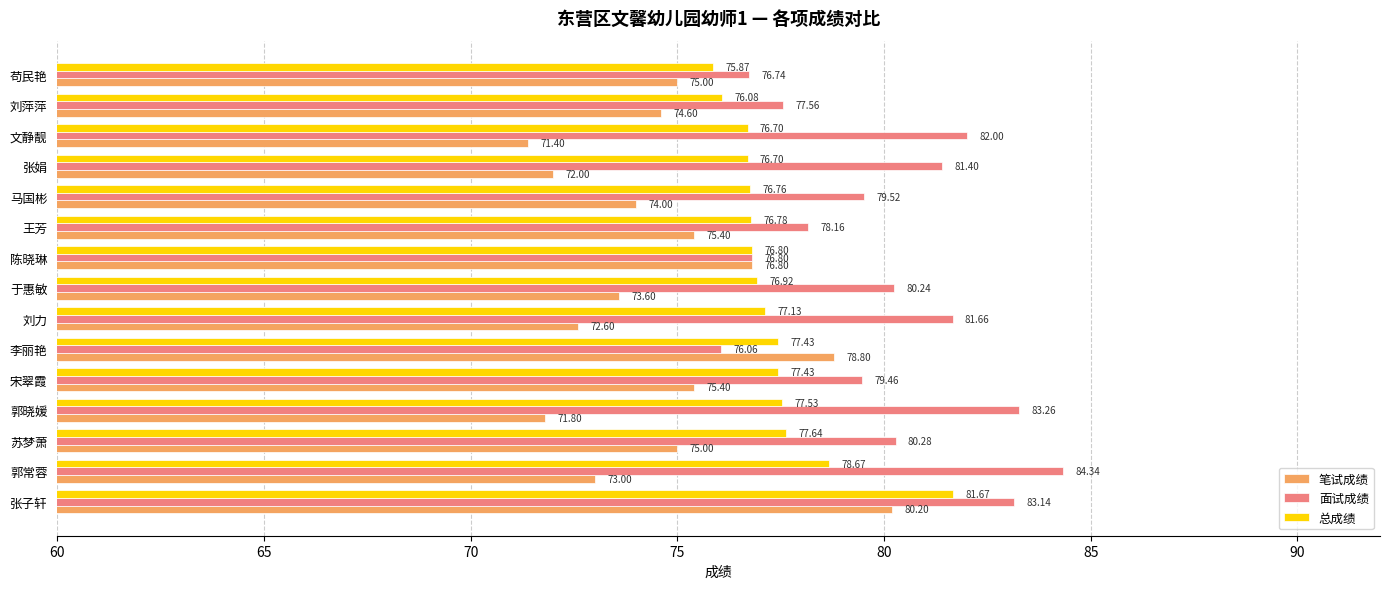

List the series in order of their peak value, highest first.

面试成绩, 总成绩, 笔试成绩